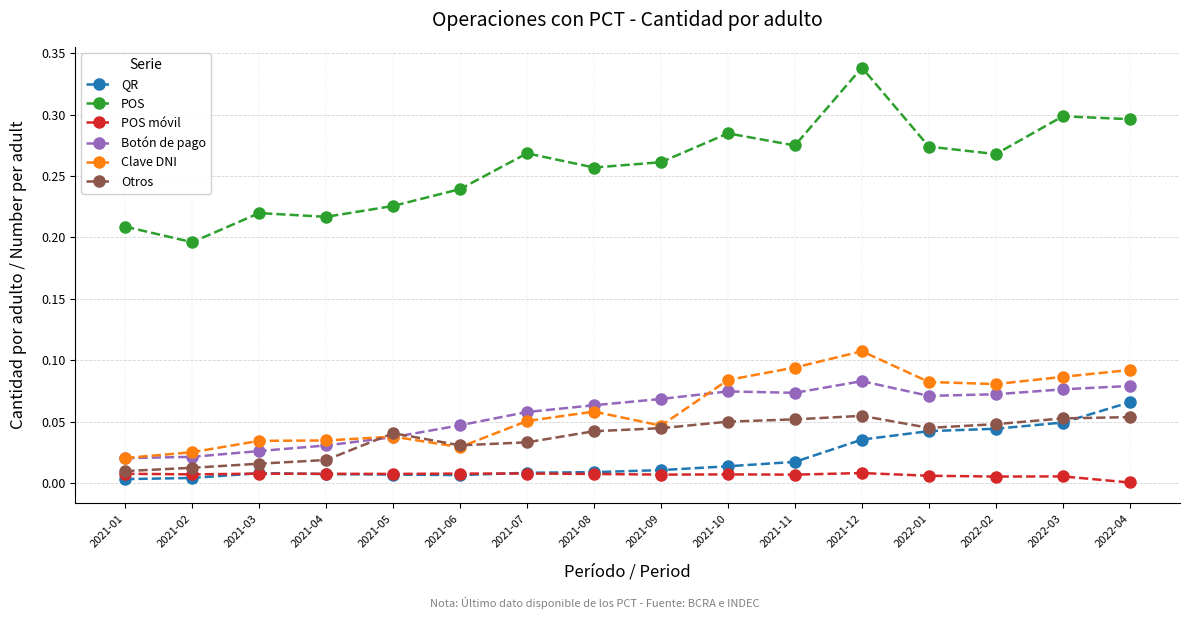

What is the label of the 9th point from the left?

2021-09